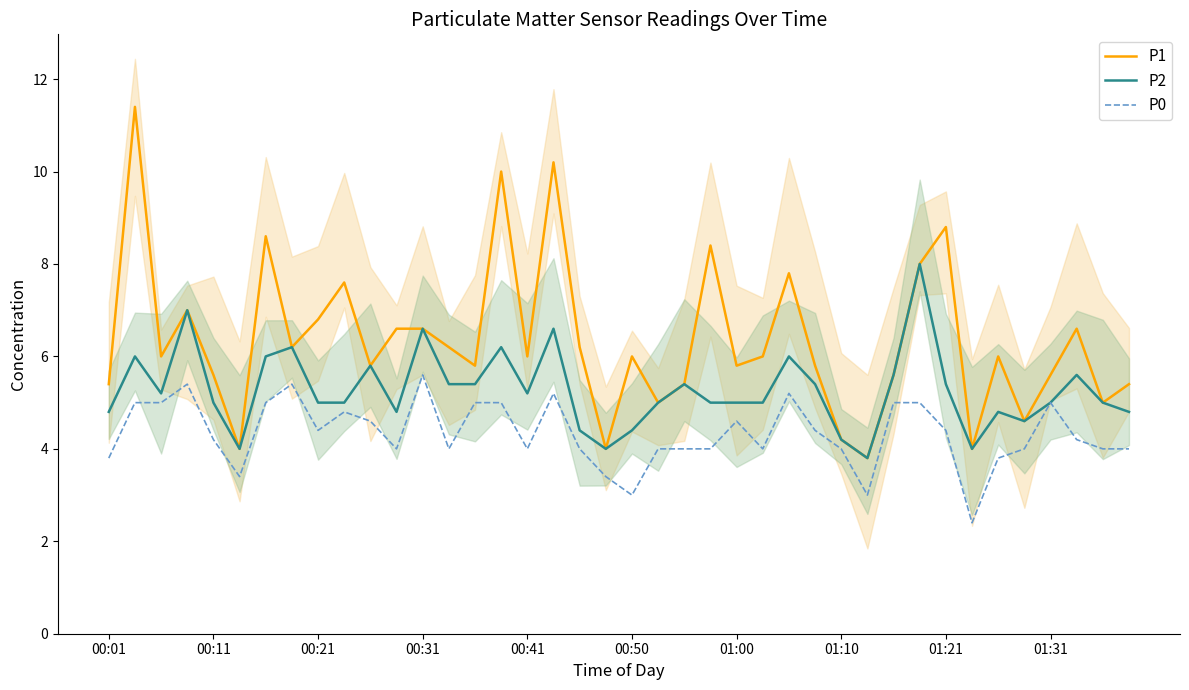

What is the lowest value of the P0 series?

2.4